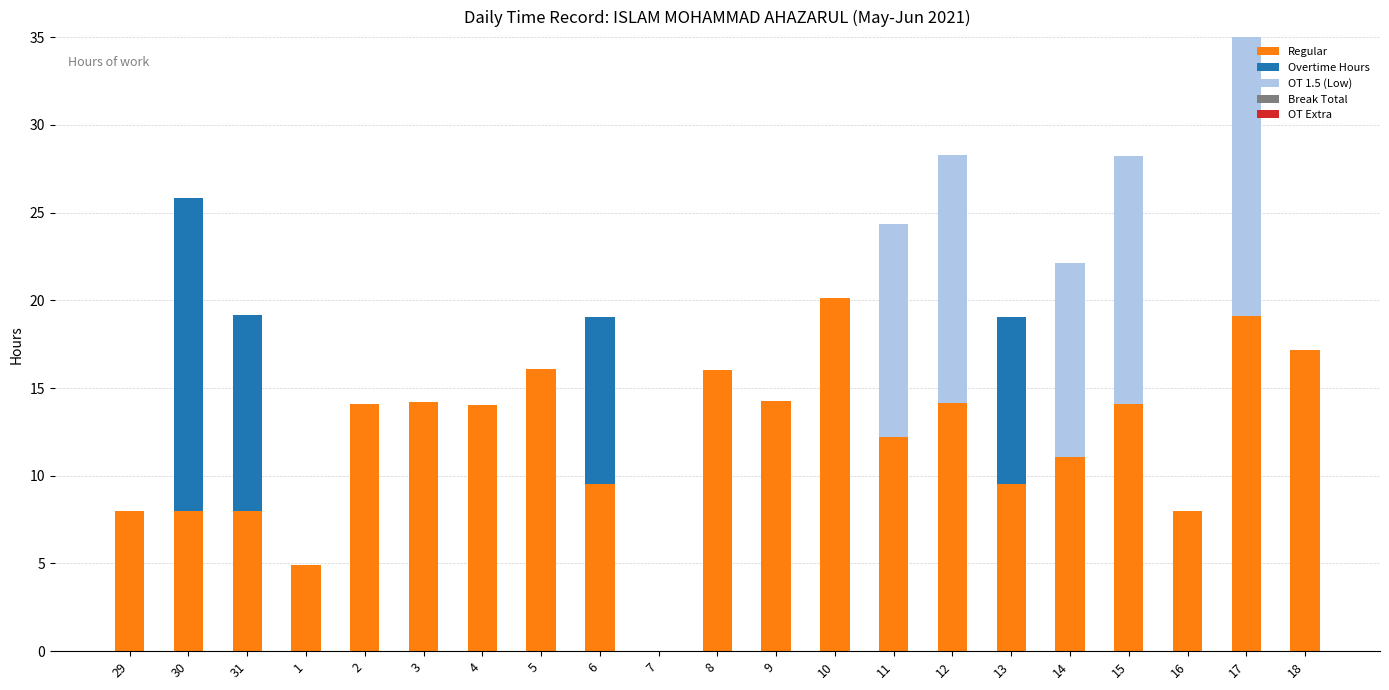

Which category has the lowest value in the Regular series?

7